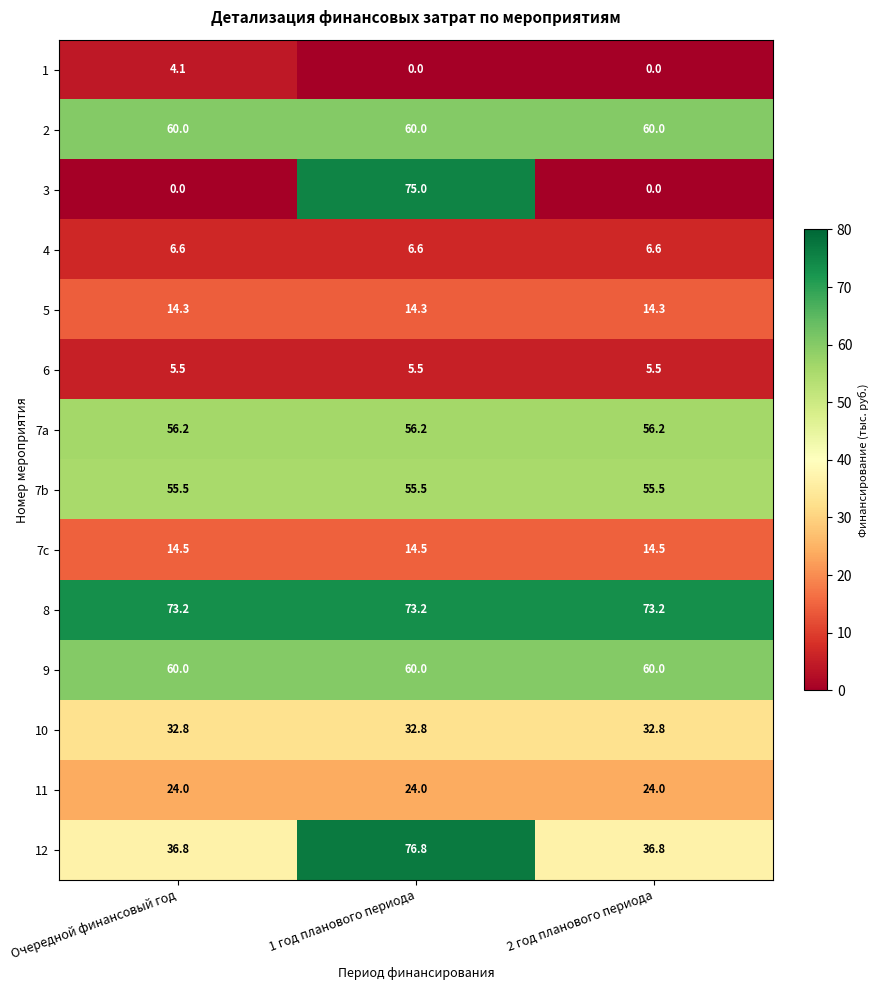

Between Очередной финансовый год and 1 год планового периода, which series saw the biggest shift?

3